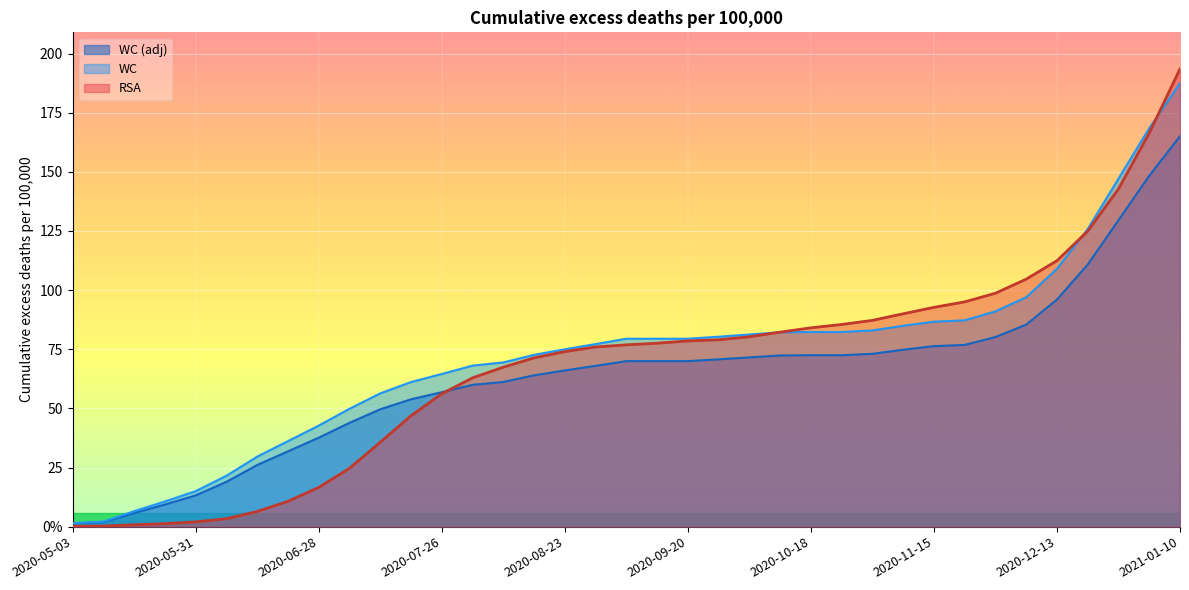

How many intersections are there between RSA_adj and RSA?

1